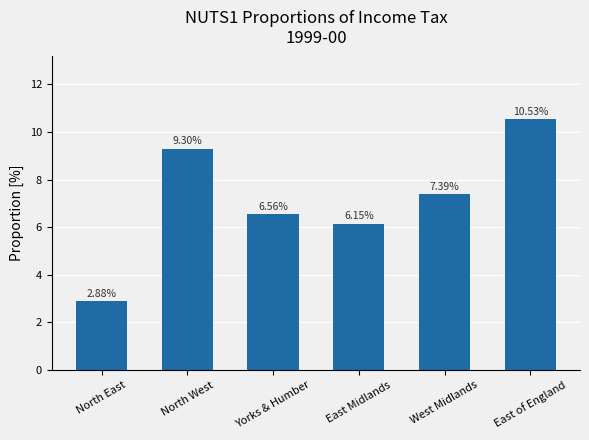

List the labels in order of value, smallest first.

North East, East Midlands, Yorks & Humber, West Midlands, North West, East of England